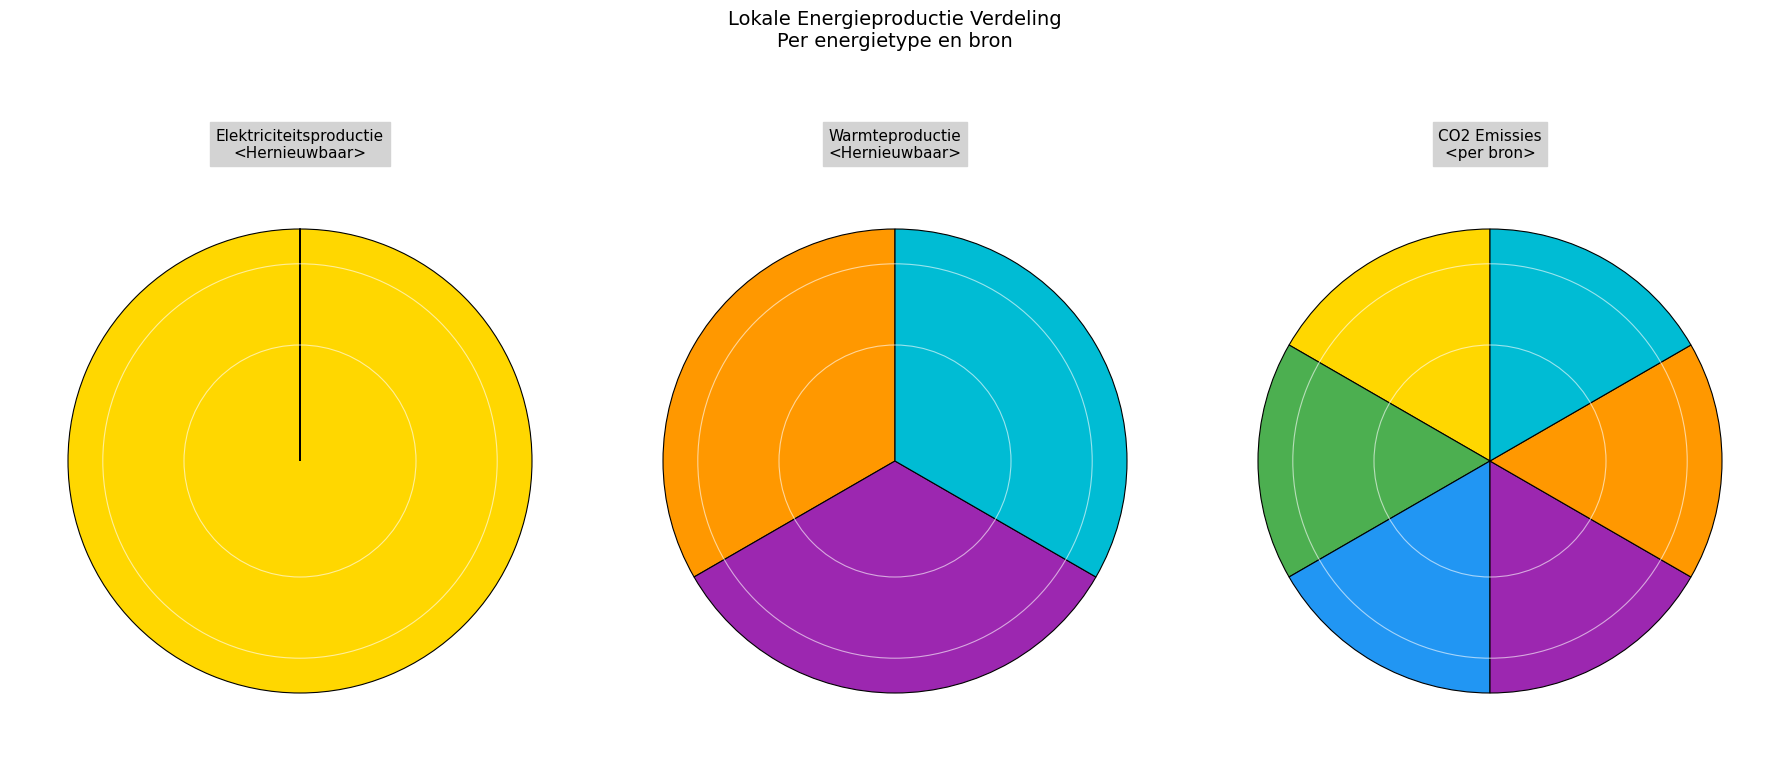

What is the change in value from Fotovoltaïsche energie to Waterkracht?

-6201.1